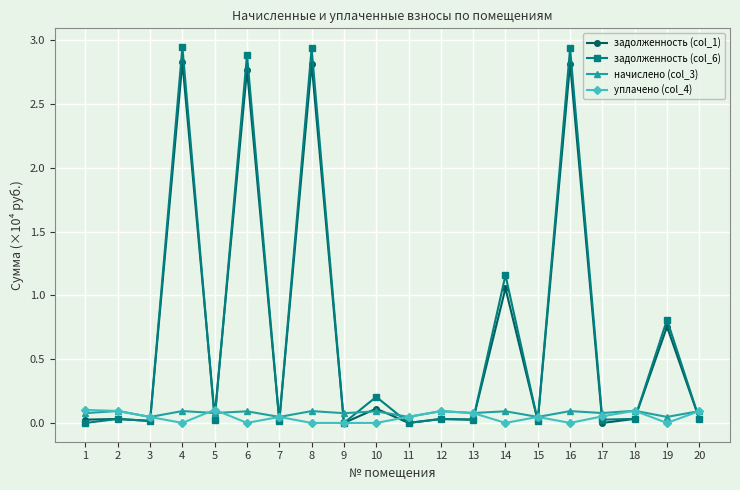

Which series has the widest spread of values?

задолженность (col_6)